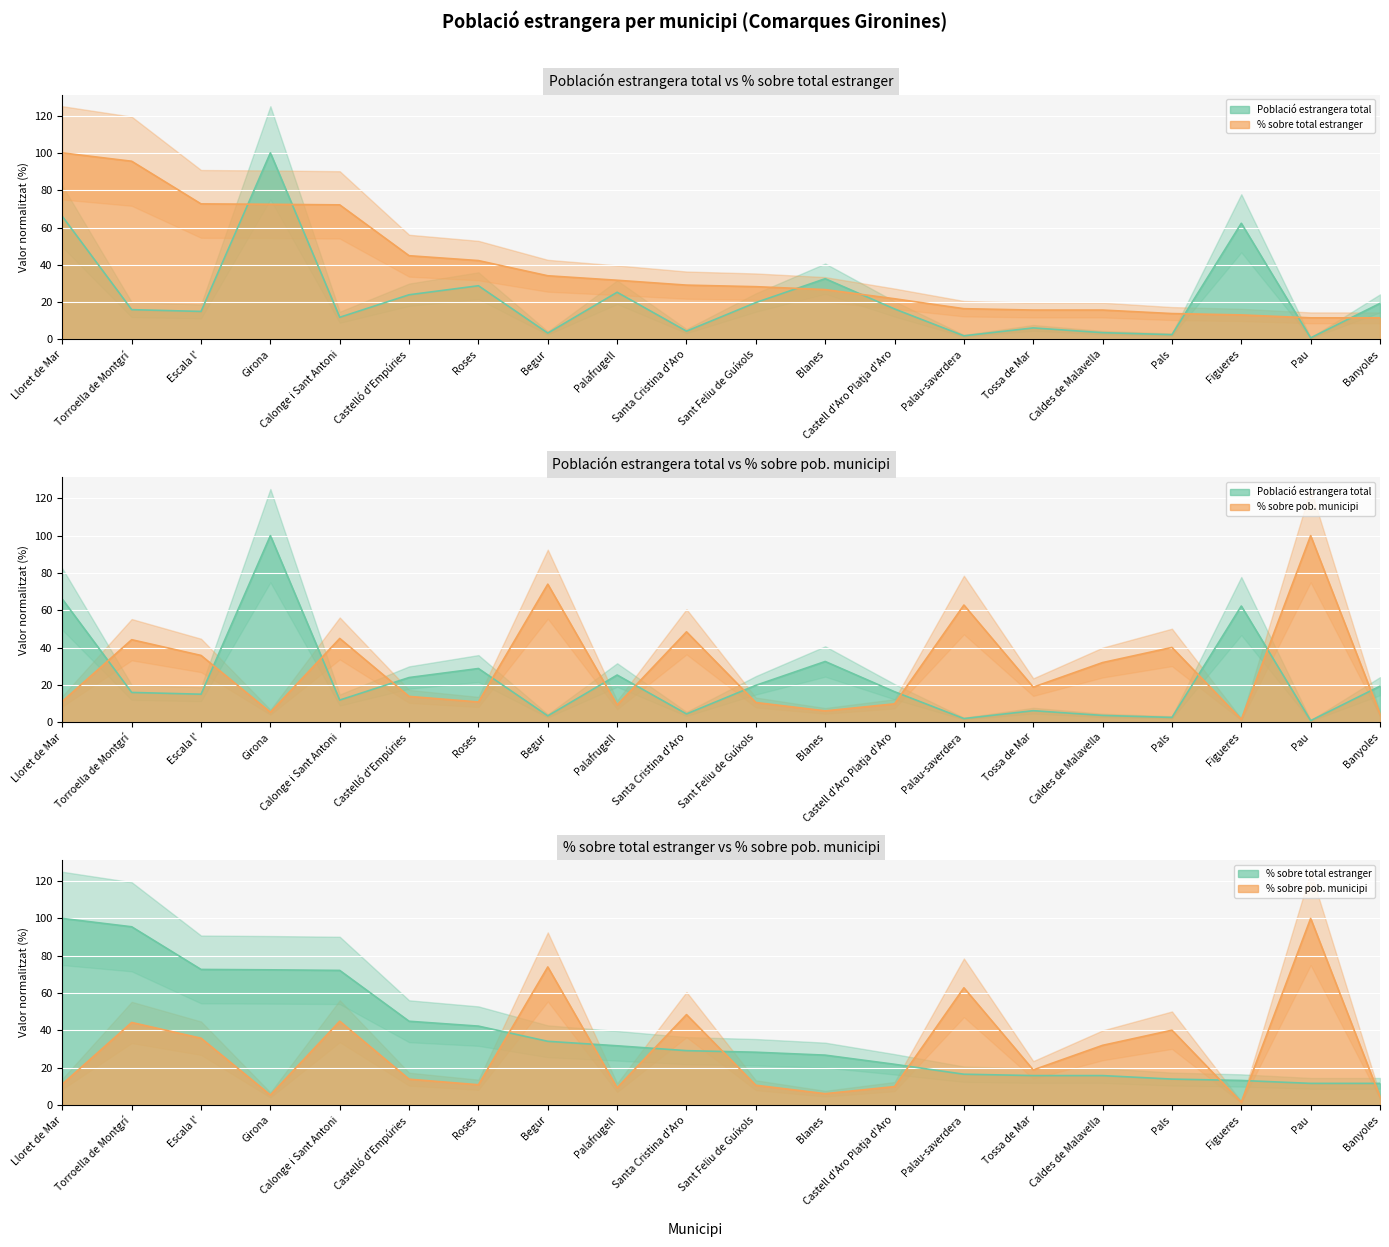

List the series in order of their peak value, lowest first.

Població estrangera total, % sobre total estranger, % sobre pob. municipi